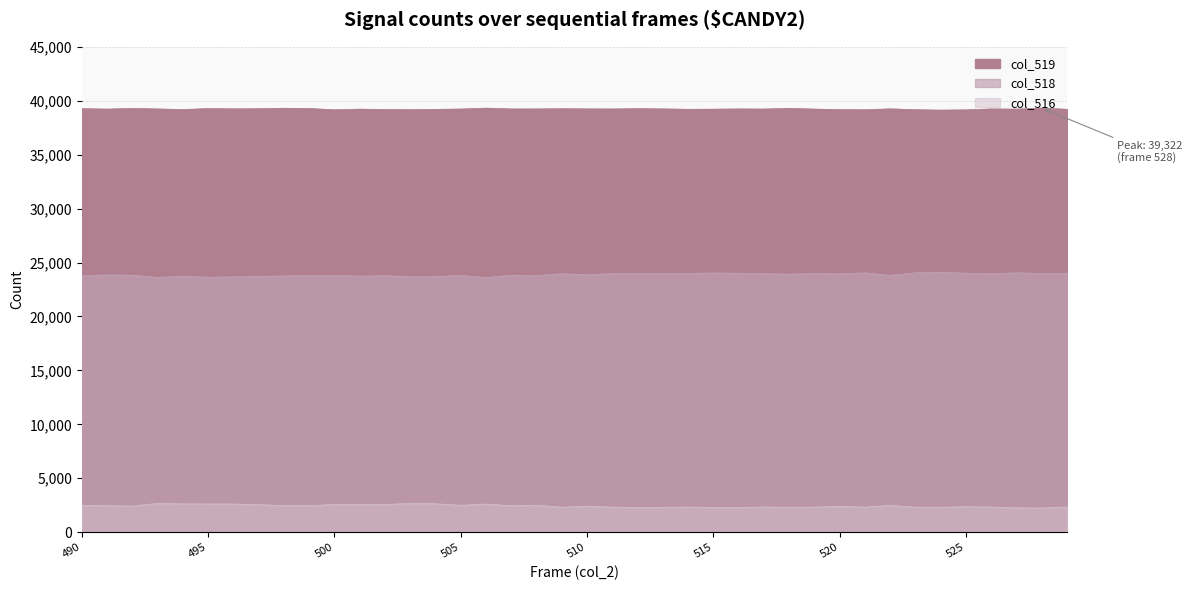

How many lines are shown in the chart?

3